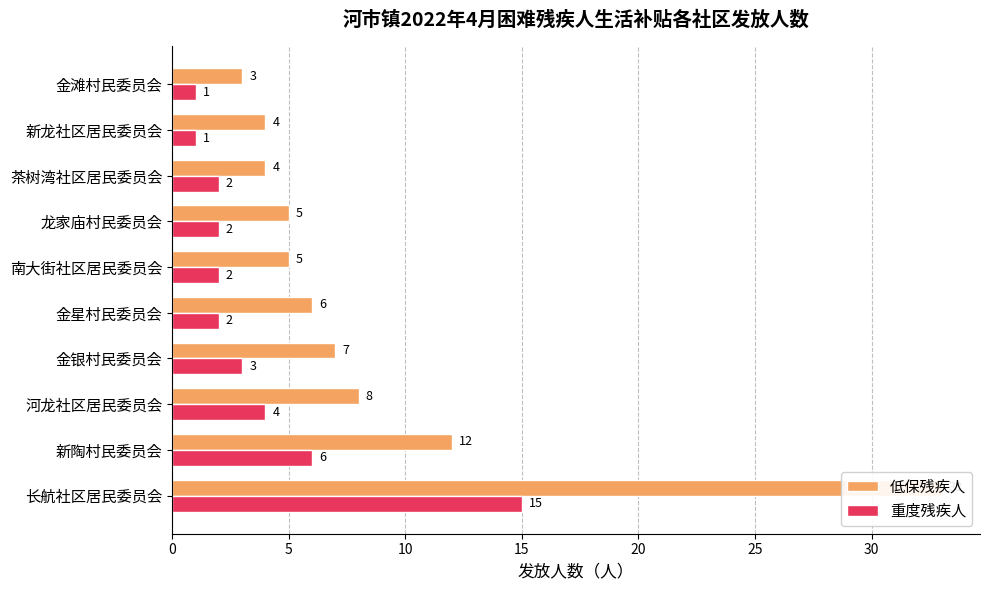

What is the average value of the 重度残疾人 series?

4